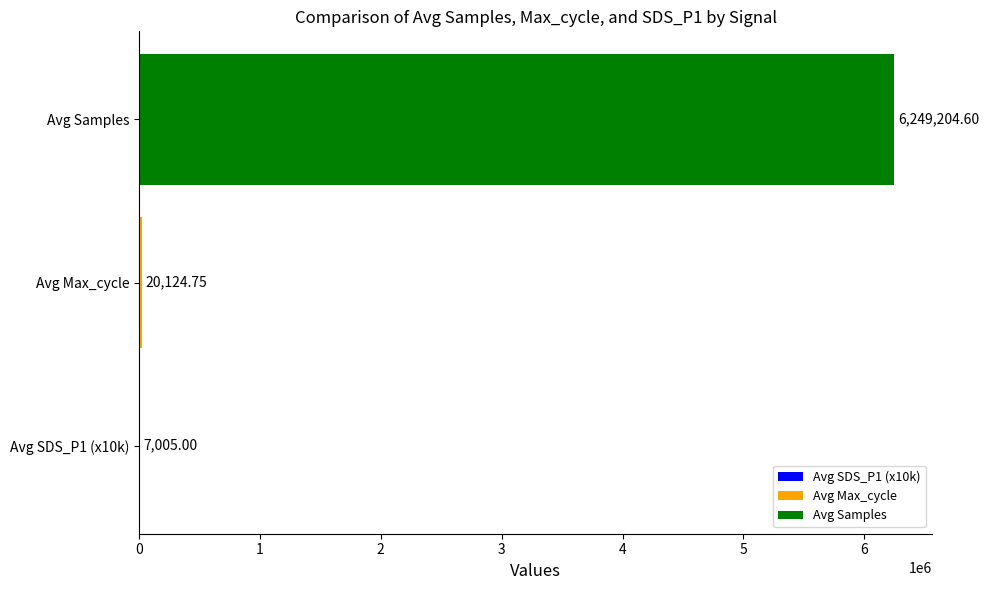

What is the ratio of the value at Avg Max_cycle to the value at Avg SDS_P1 (x10k)?

2.9